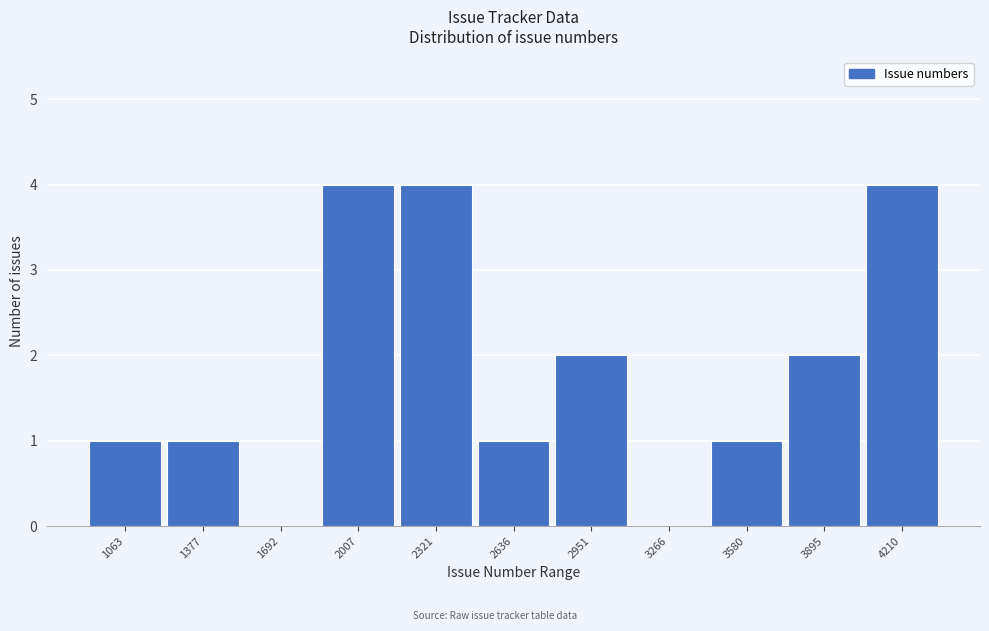

Reading left to right, what are all the values shown in this chart?

1063=1	1377=1	1692=0	2007=4	2321=4	2636=1	2951=2	3266=0	3580=1	3895=2	4210=4